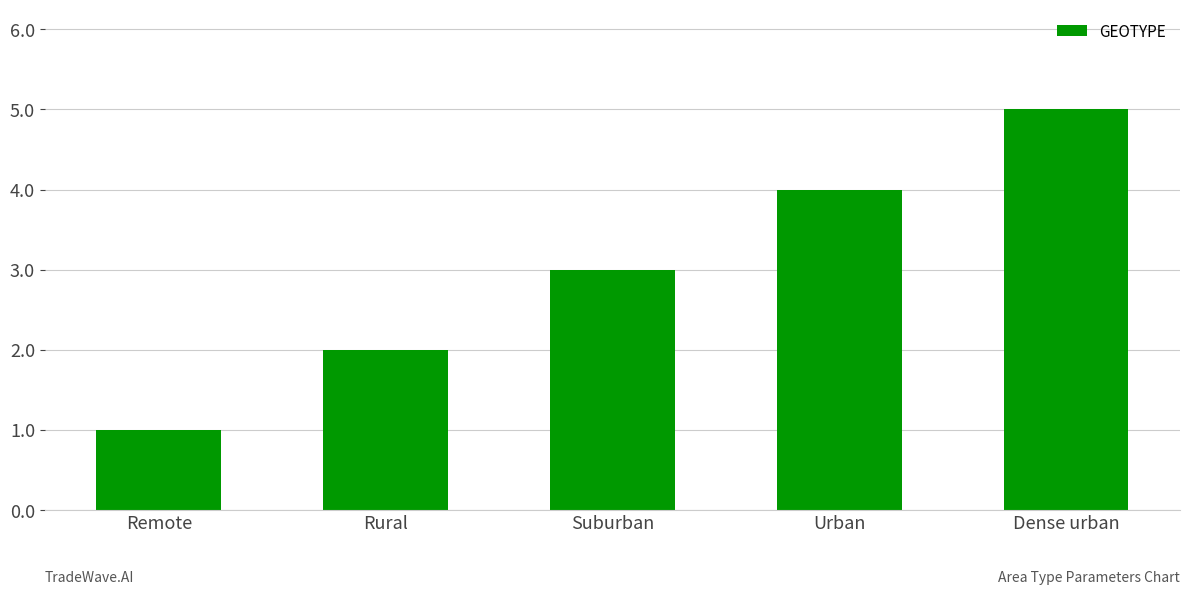

Rank the categories by value from lowest to highest.

Remote, Rural, Suburban, Urban, Dense urban